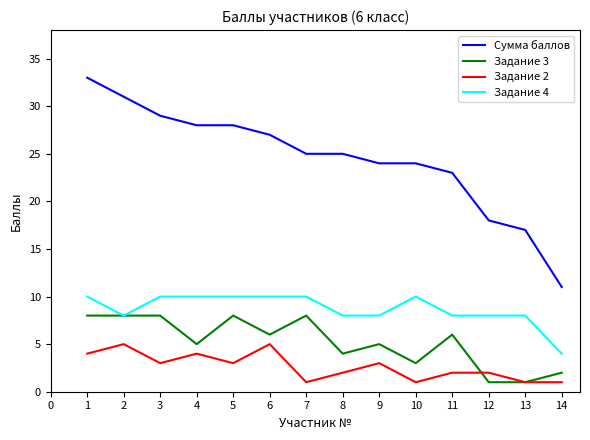

The value of Задание 4 at 12 is 8. True or false?

True